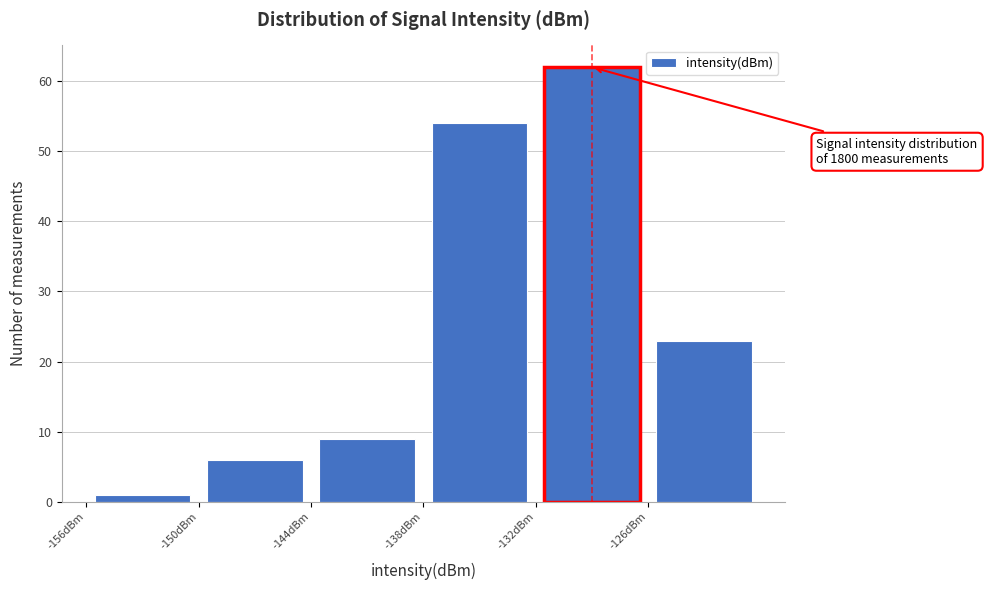

Over which range of the x-axis is the bar tallest?

-132 to -126